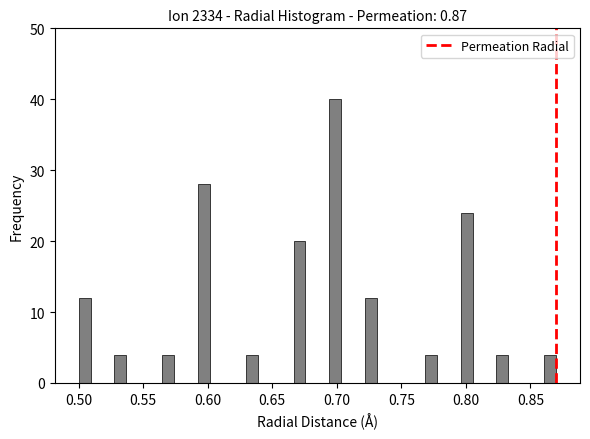

Read against the x-axis, roughly where is the centre of the tallest bar?

0.700